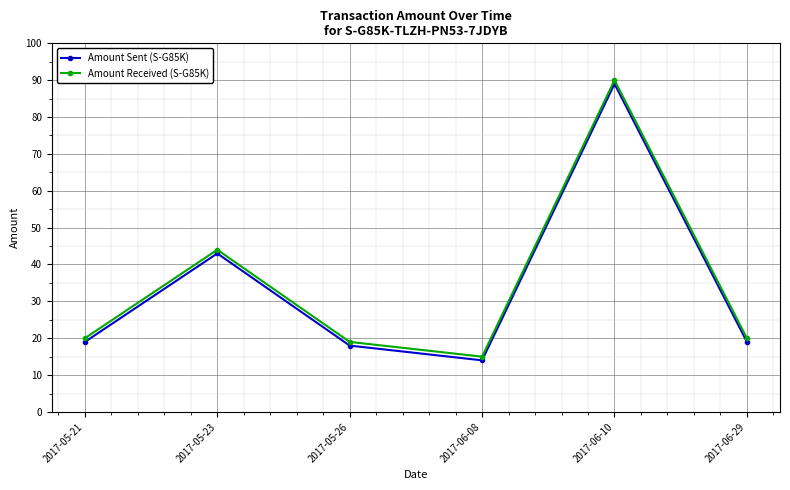

At which category does Amount Received (S-G85K) reach its first local valley?

2017-06-08